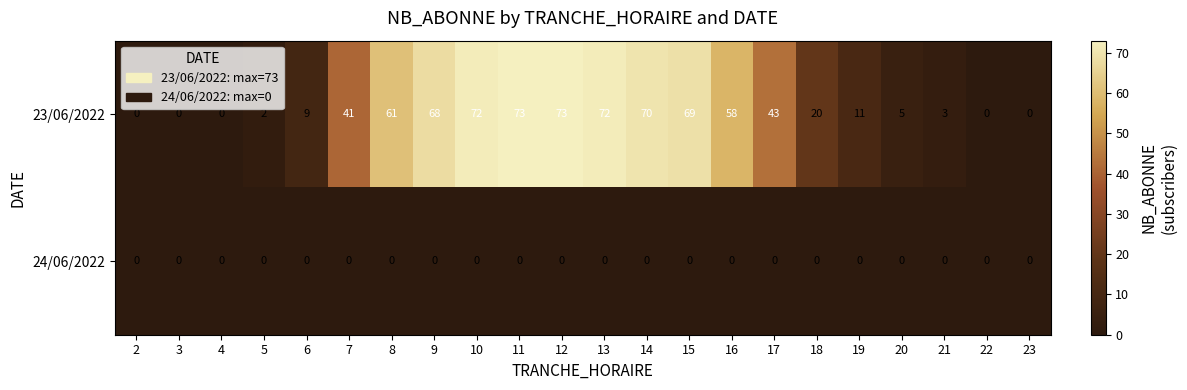

What is the maximum value shown in the chart?

73